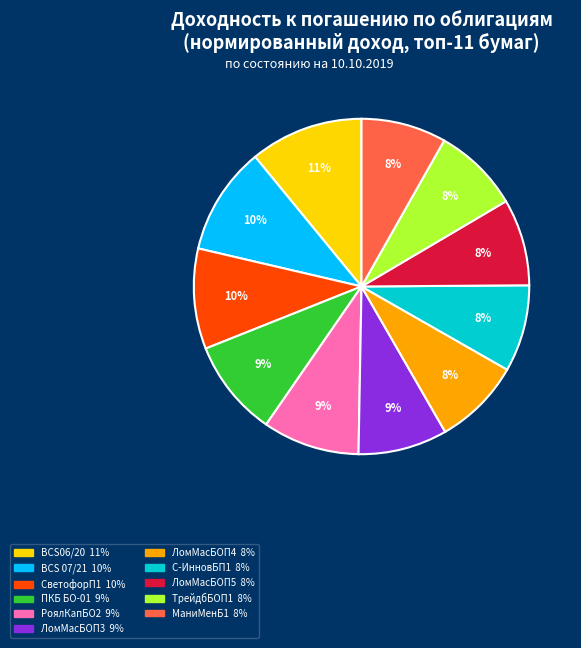

To the nearest percent, what is the average slice percentage?

9%